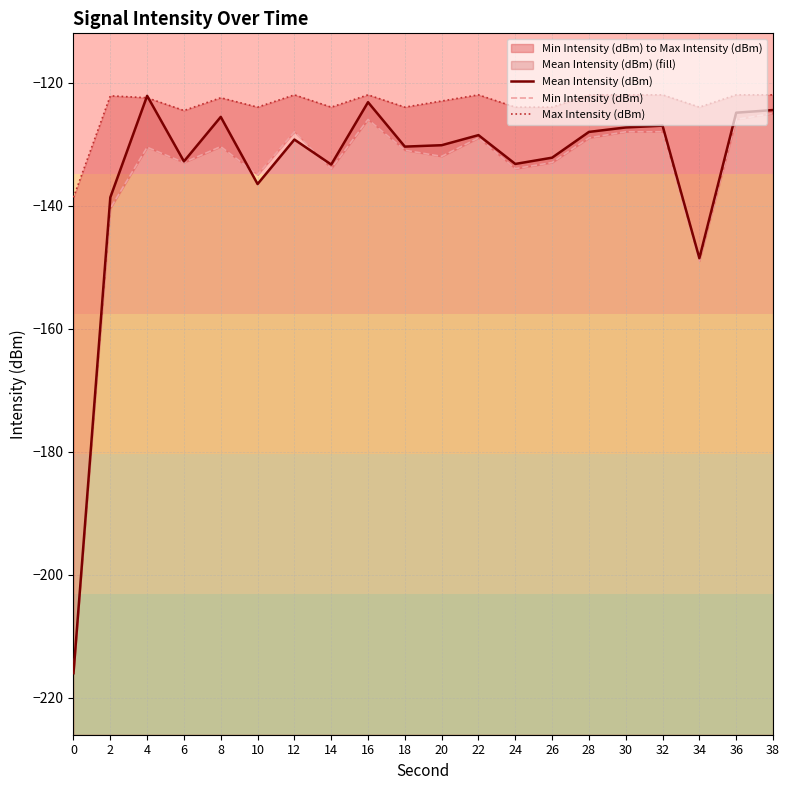

How many intersections are there between Max Intensity (dBm) and Mean Intensity (dBm)?

2